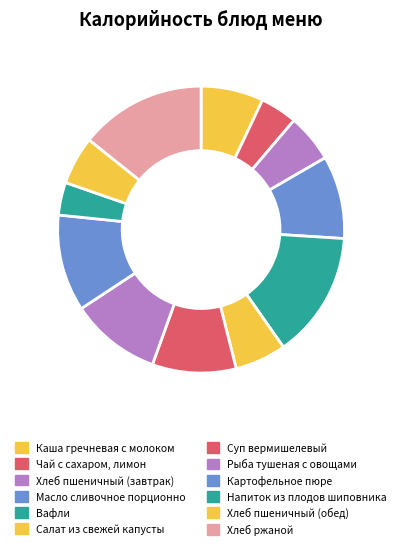

What percentage is the Суп вермишелевый slice, to the nearest percent?

9%